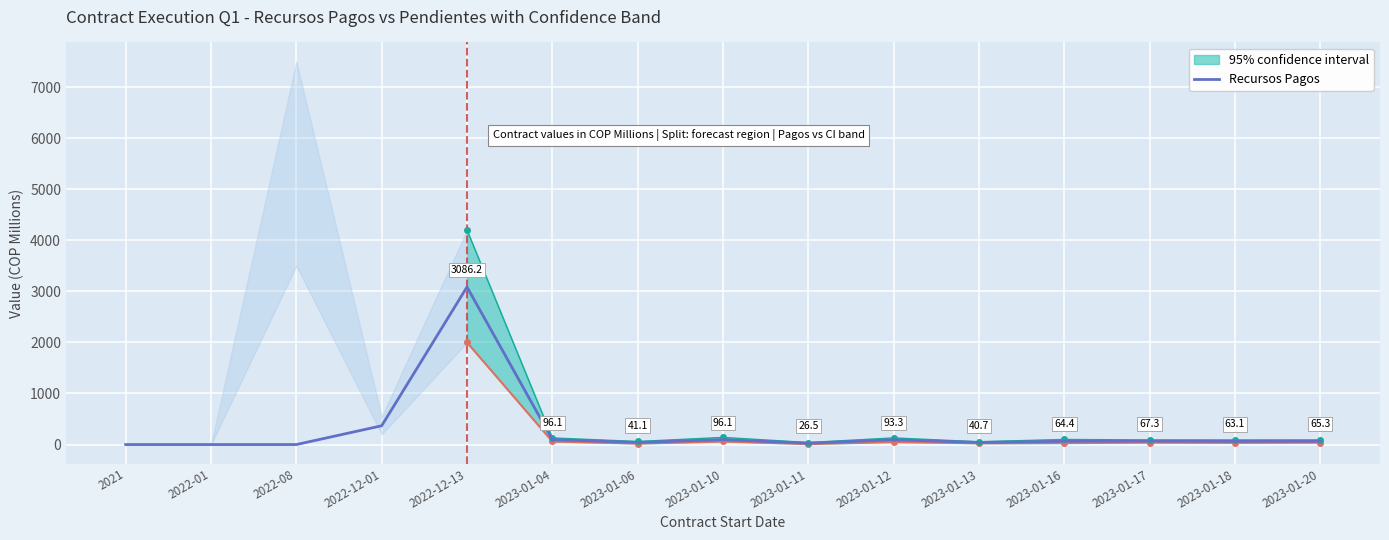

What is the approximate value at 2022-12-01?

368.0